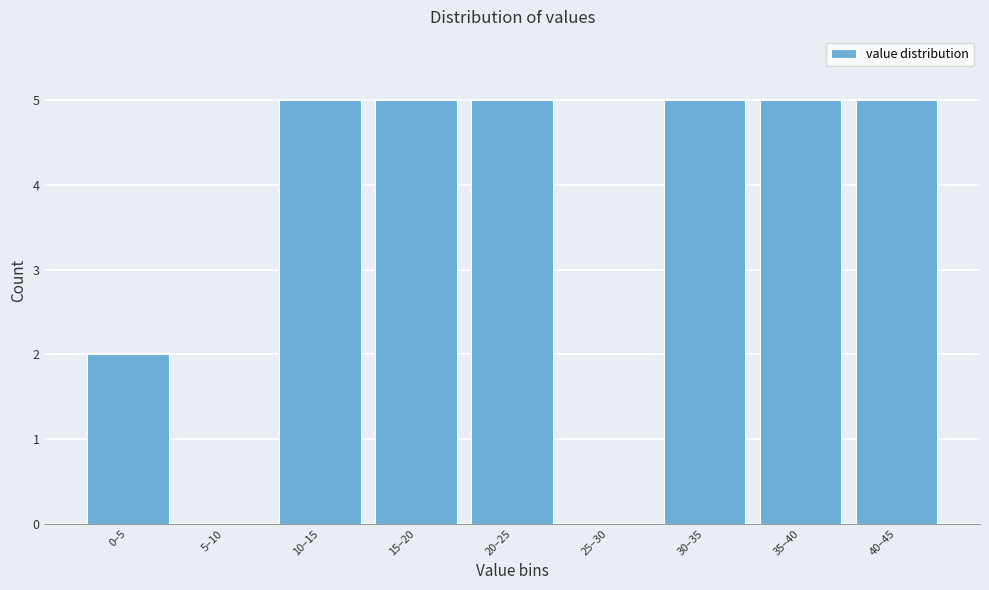

Reading left to right, what are all the values shown in this chart?

0–5=2	5–10=0	10–15=5	15–20=5	20–25=5	25–30=0	30–35=5	35–40=5	40–45=5